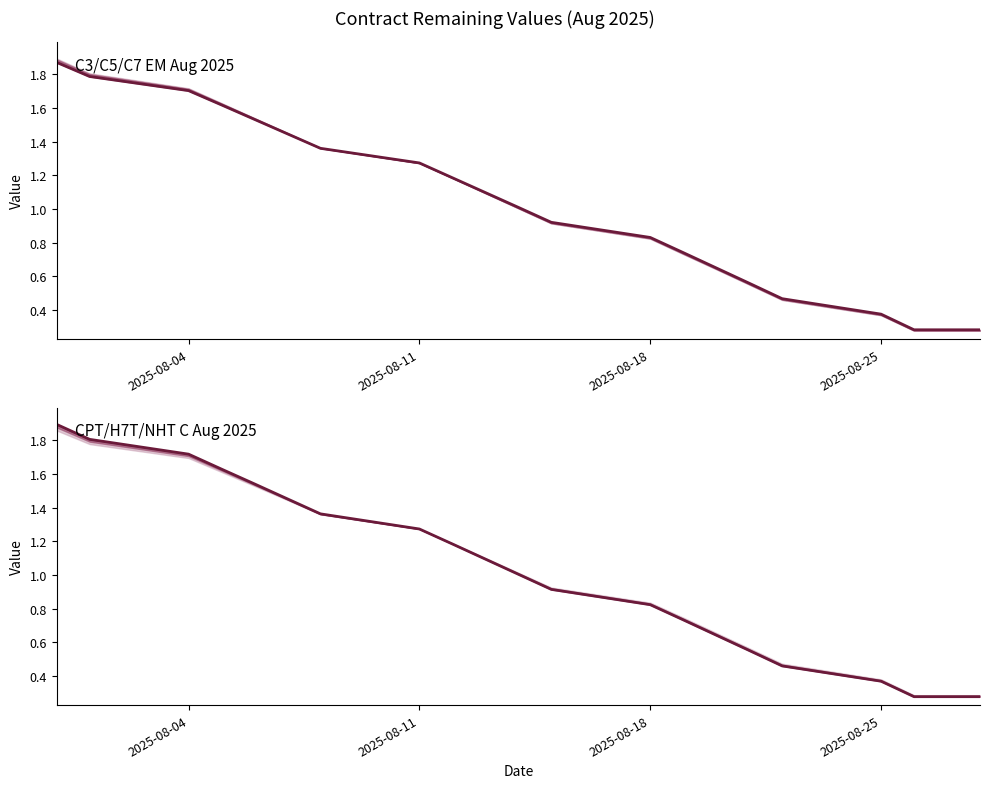

What is the lowest value of the H7TC082025 series?

0.3